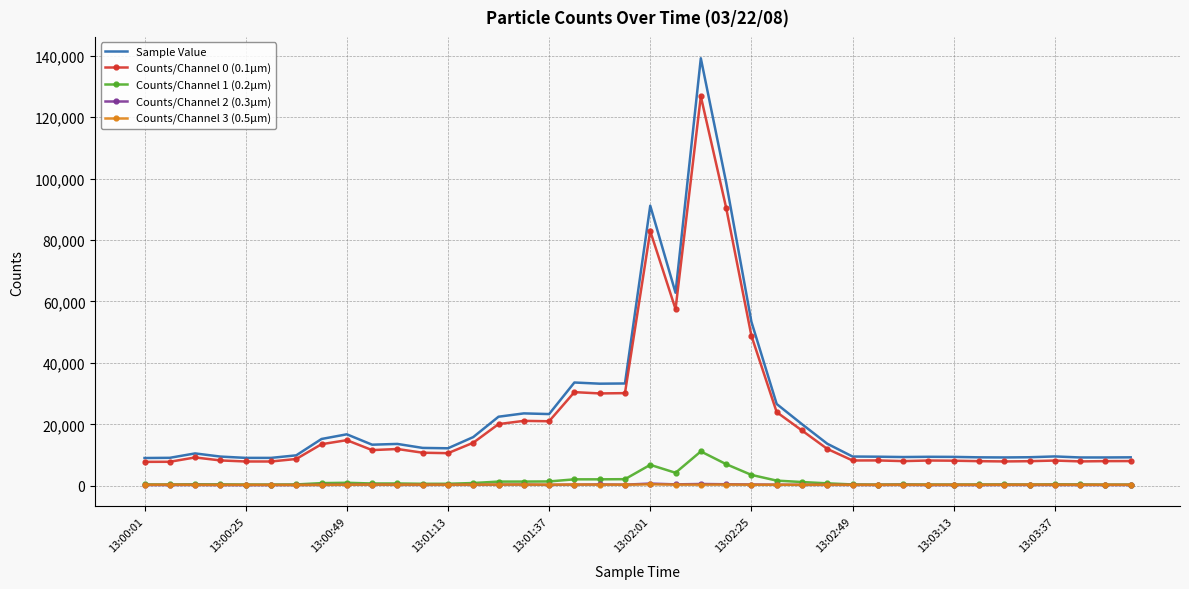

Which series has the widest spread of values?

Sample Value